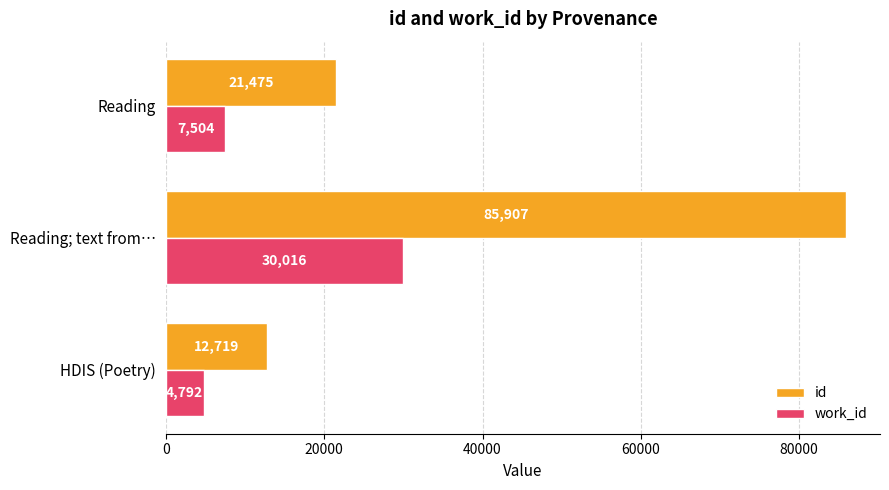

What is the sum of all id values?

120101